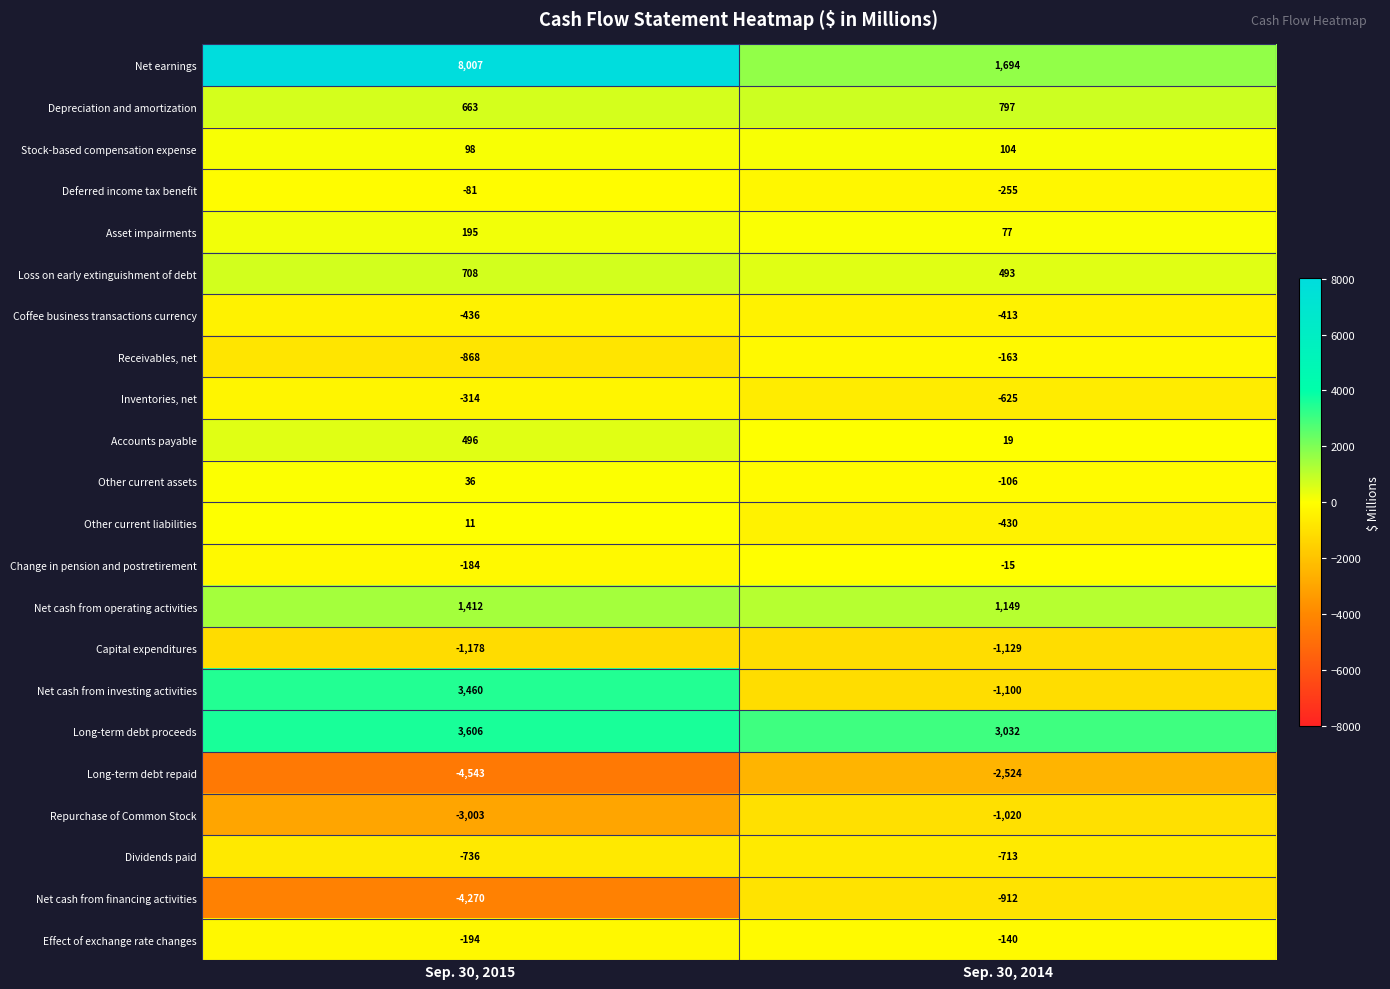

Which series has the largest range (max minus min)?

Net earnings